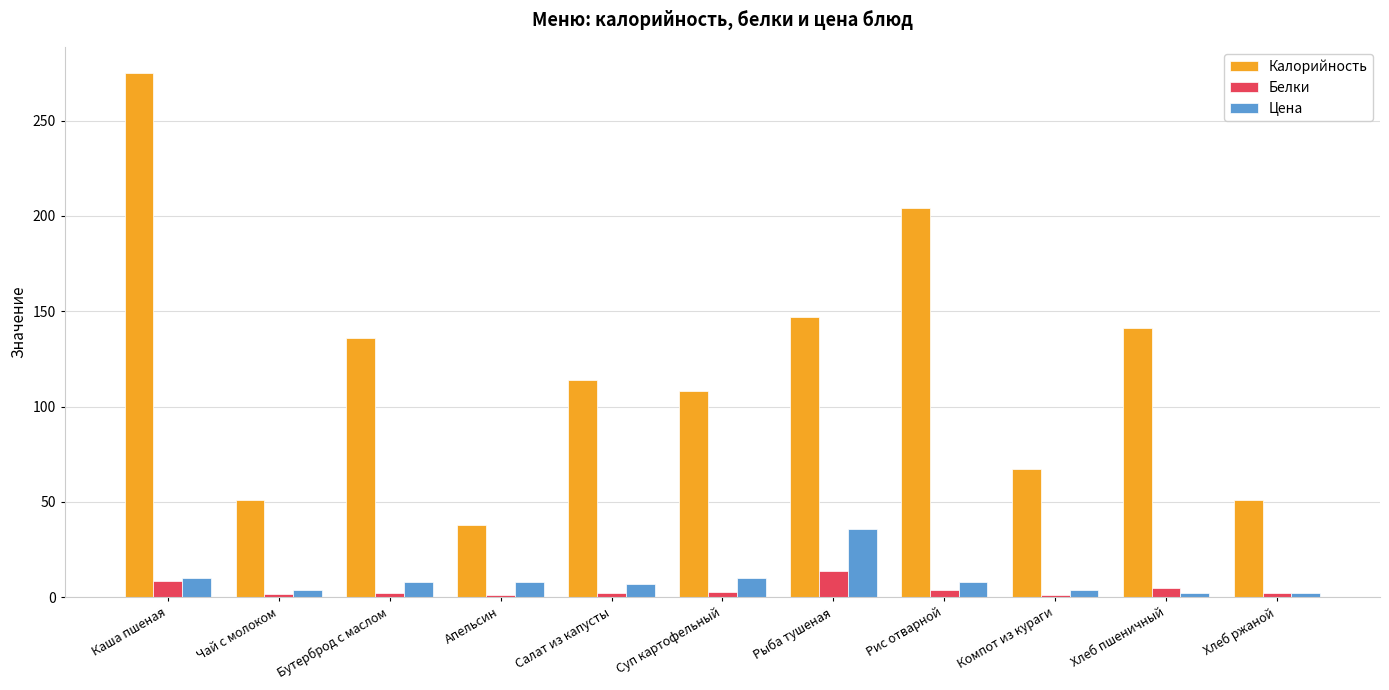

At how many categories does at least one series exceed 29?

11